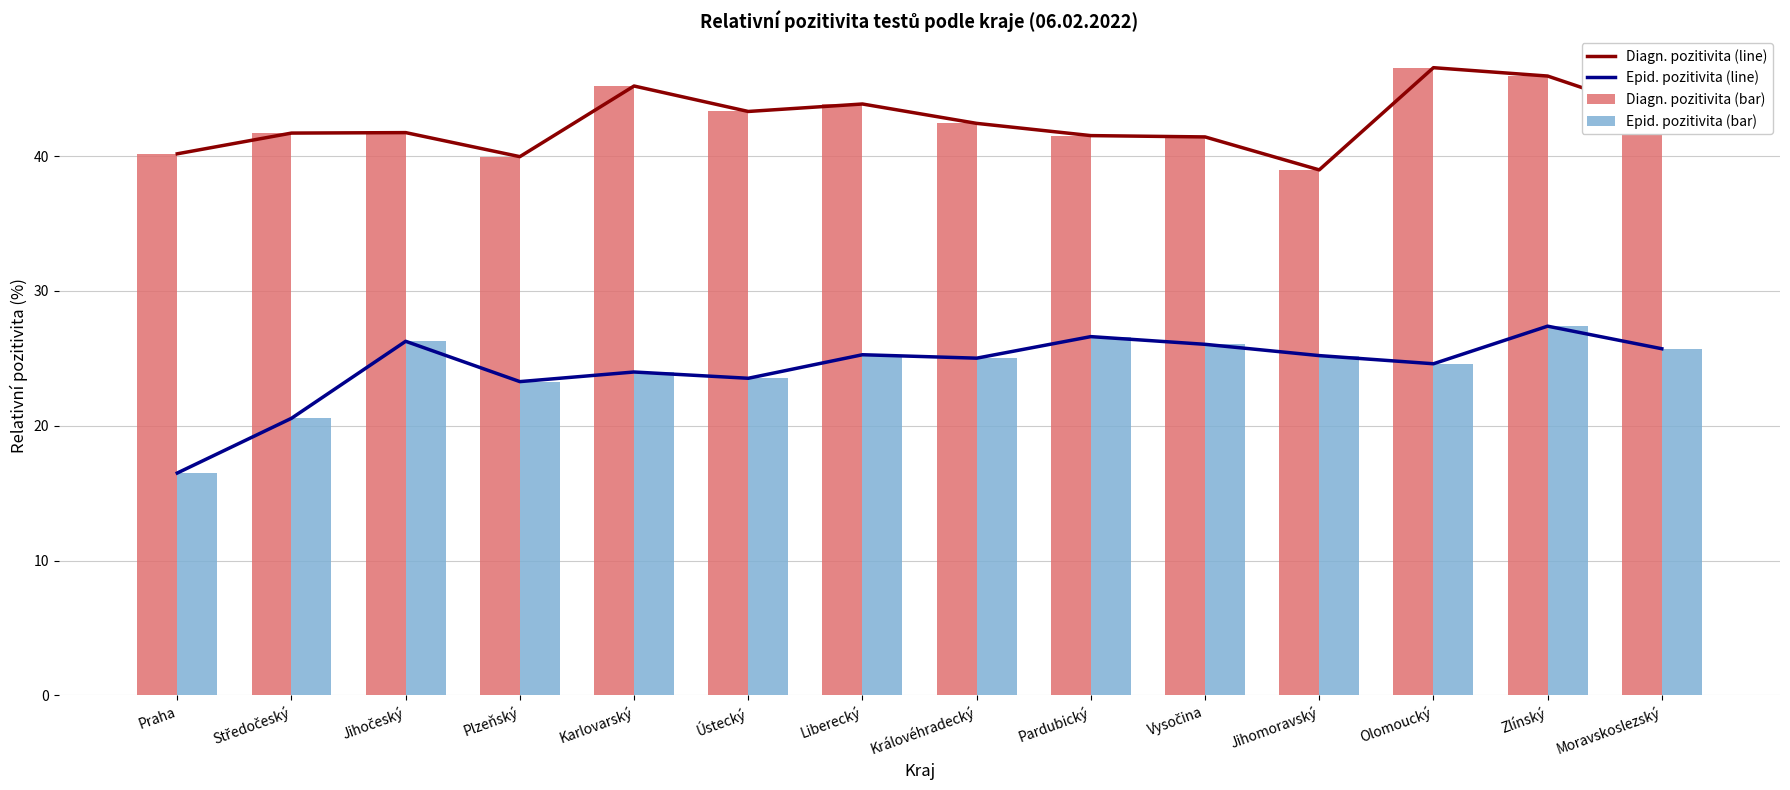

How many series are shown in this chart?

4